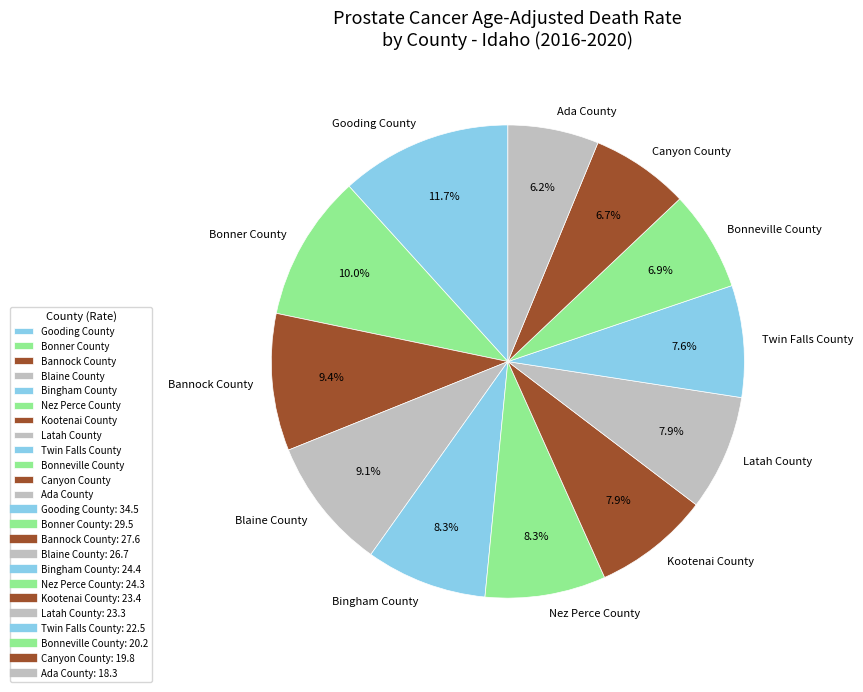

What portion of the pie excludes Blaine County?

90.9%